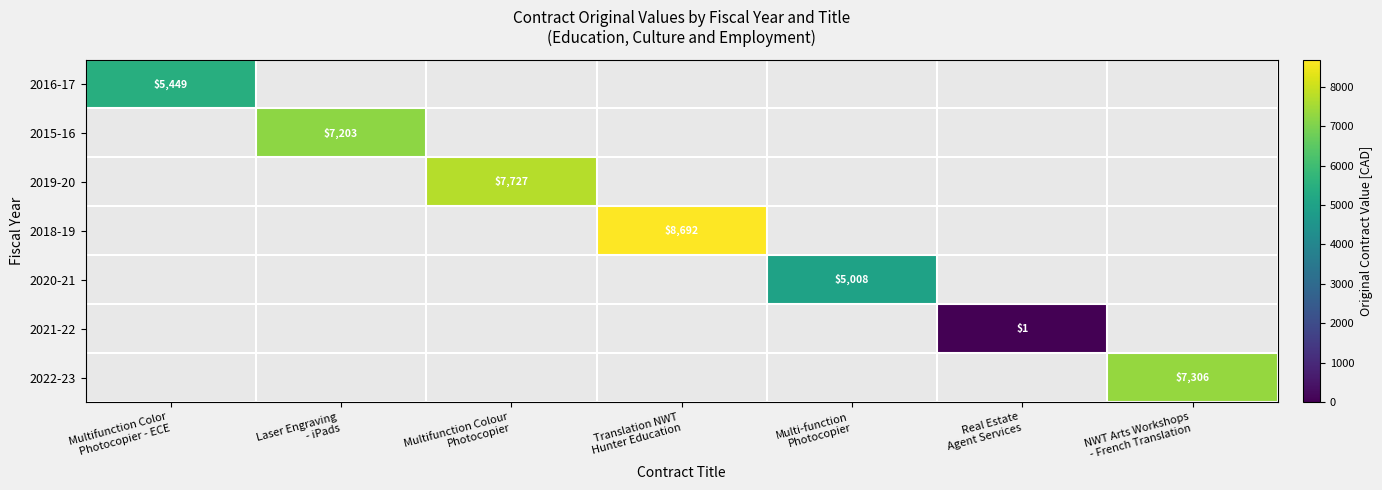

Is the value of 2019-20 at Translation NWT Hunter Education greater than the value of 2015-16 at Real Estate Agent Services?

No